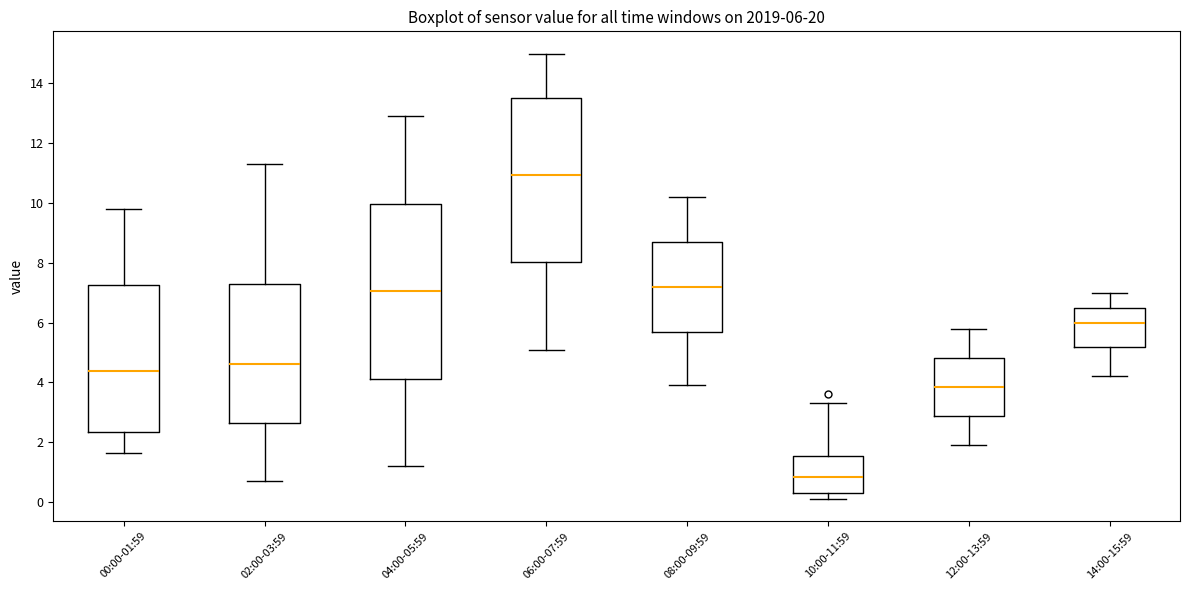

Which box's median line is the lowest?

10:00-11:59